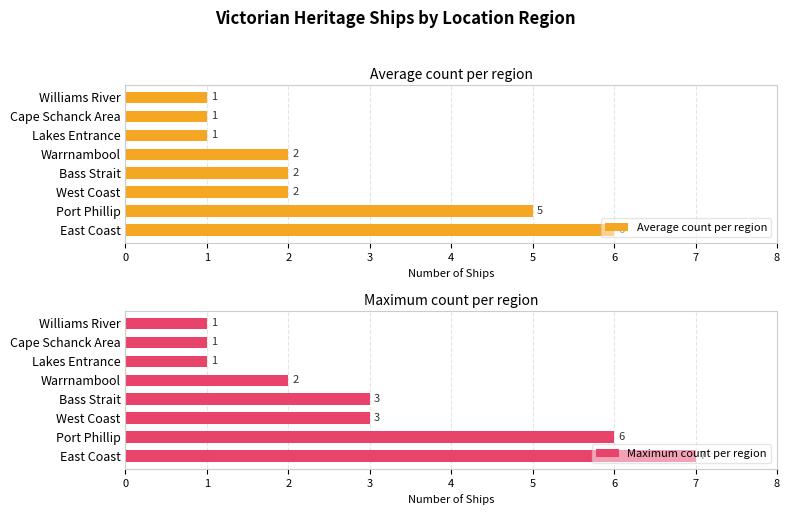

How many groups of bars are there?

8